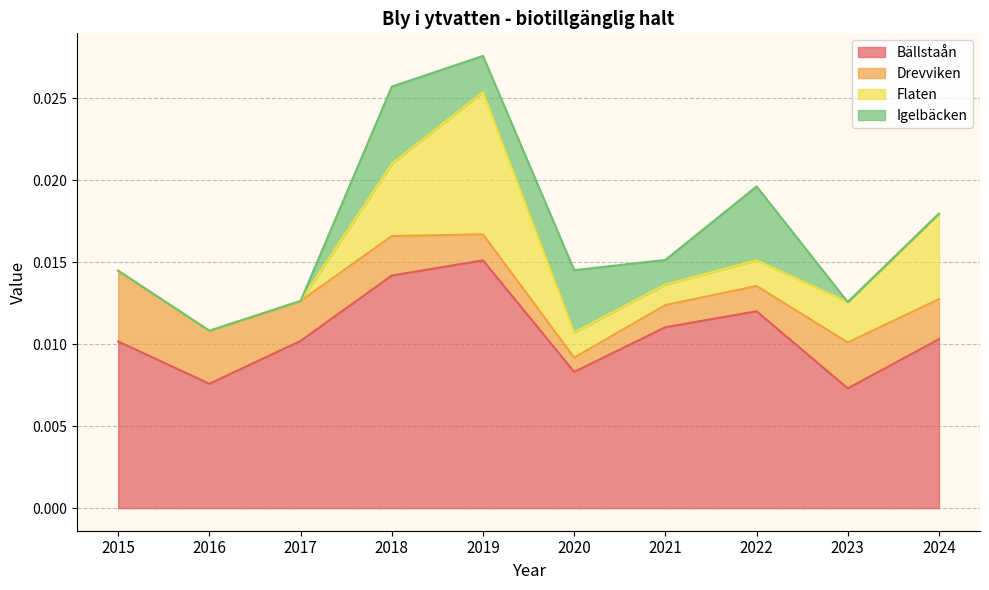

Is the value of Flaten at 2022 greater than the value of Igelbäcken at 2021?

Yes